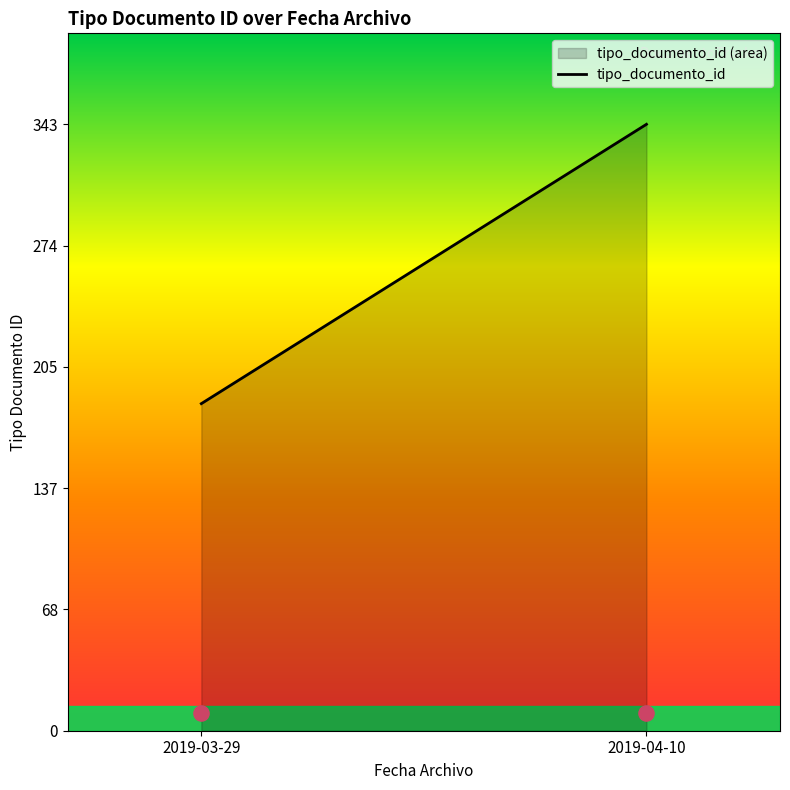

What is the ratio of the value at 2019-04-10 to the value at 2019-03-29?

1.9